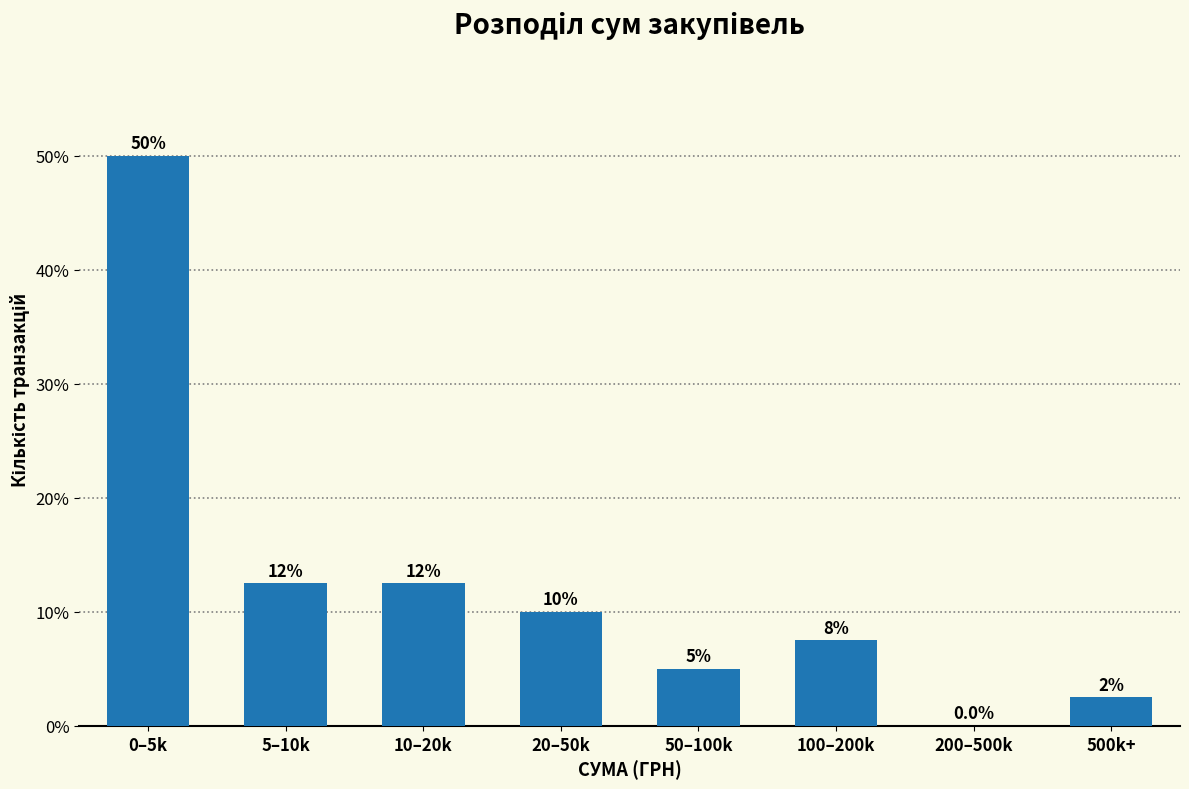

Reading left to right, extract all data points from this chart.

0–5k=50.0	5–10k=12.5	10–20k=12.5	20–50k=10.0	50–100k=5.0	100–200k=7.5	200–500k=0.0	500k+=2.5